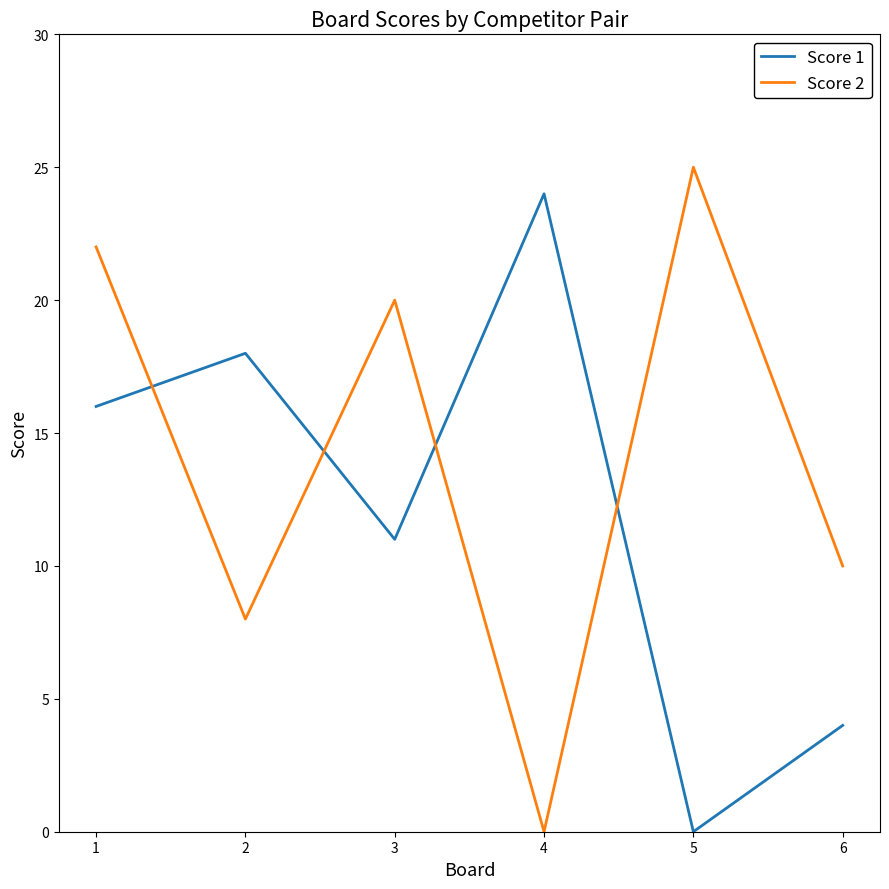

Between which two adjacent categories do Score 2 and Score 1 first intersect?

1 and 2